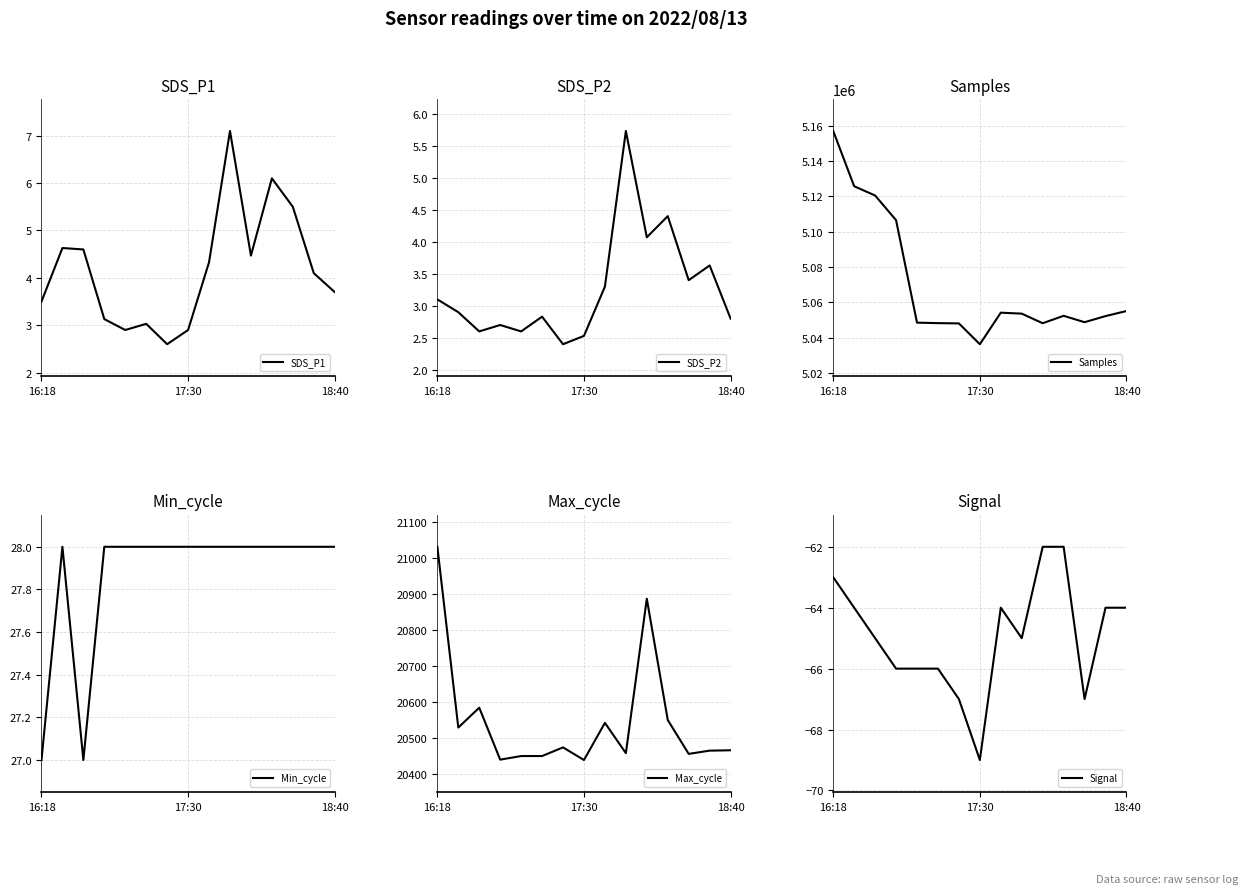

What is the label of the 1st point from the left?

16:18